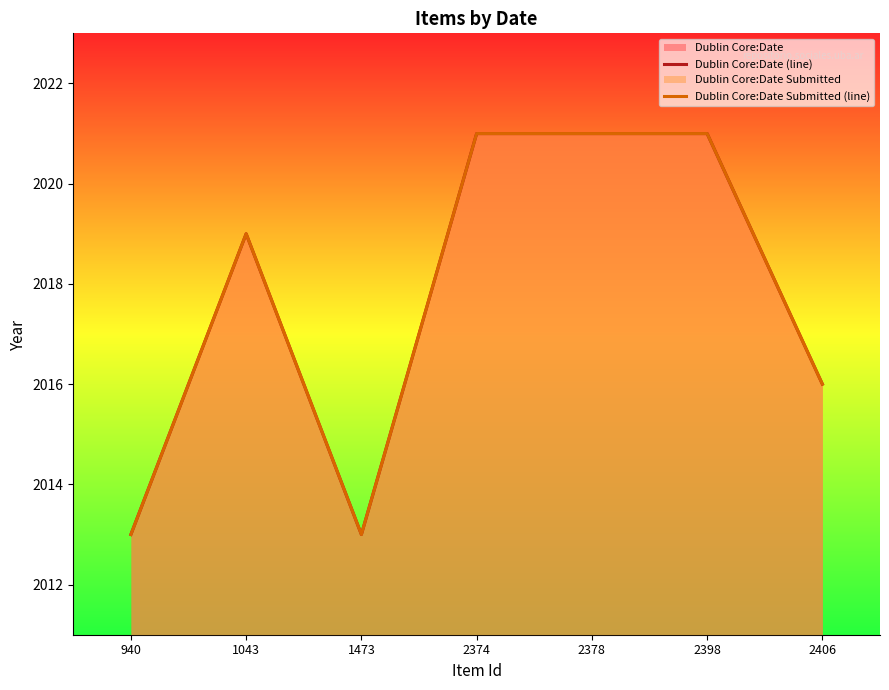

What is the value of the Dublin Core:Date Submitted (line) point at the 6th from the left?

2021